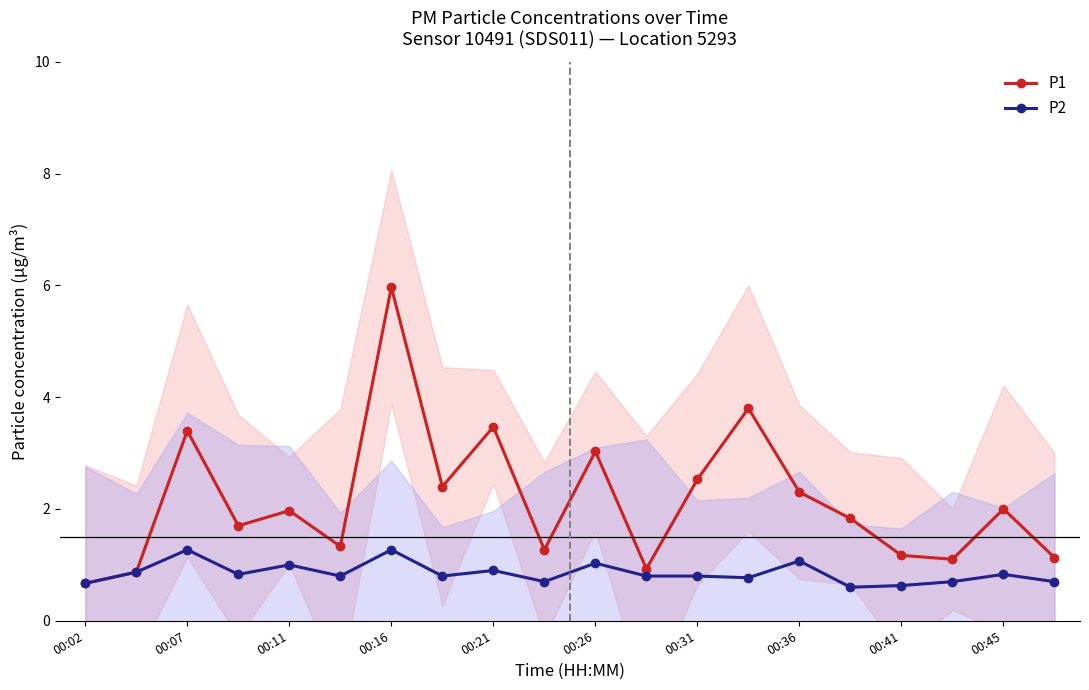

True or false: P1 has more than 1 points higher than both neighbors.

True